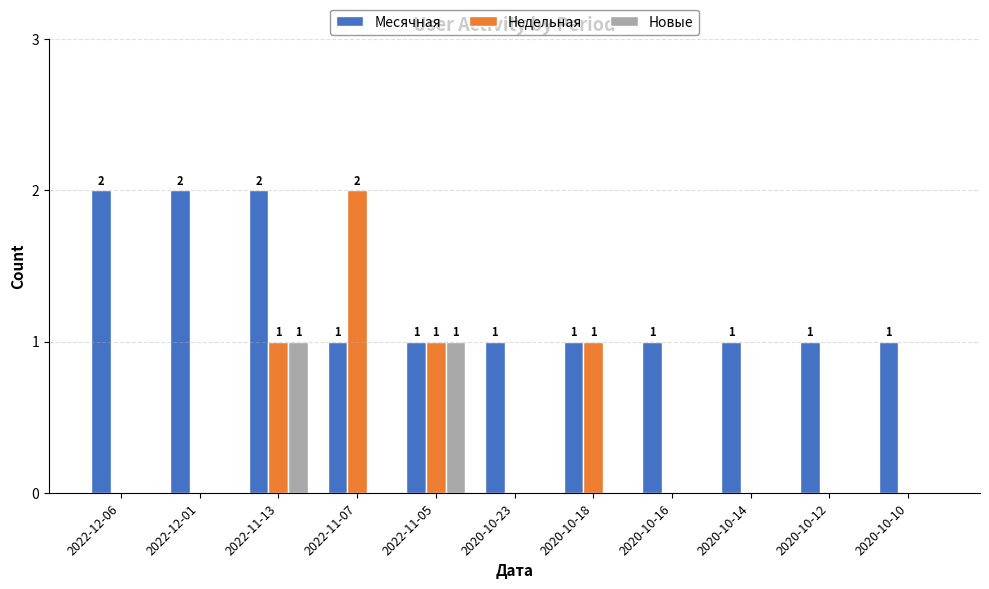

Which series has the largest range (max minus min)?

Недельная